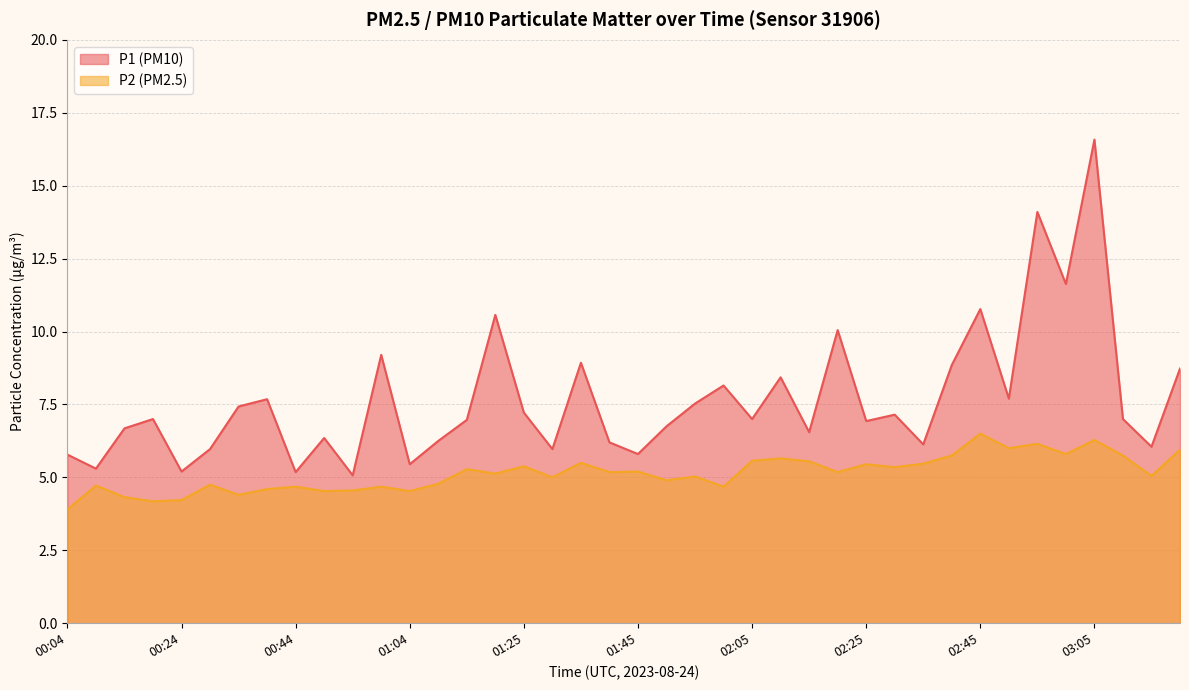

Reading left to right, extract all data points from this chart.

P1: 5.8	5.3	6.7	7.0	5.2	6.0	7.4	7.7	5.2	6.3	5.1	9.2	5.5	6.2	7.0	10.6	7.2	6.0	8.9	6.2	5.8	6.8	7.5	8.2	7.0	8.4	6.5	10.1	6.9	7.2	6.1	8.8	10.8	7.7	14.1	11.6	16.6	7.0	6.0	8.7
P2: 3.9	4.7	4.3	4.2	4.2	4.8	4.4	4.6	4.7	4.5	4.5	4.7	4.5	4.8	5.3	5.1	5.4	5.0	5.5	5.2	5.2	4.9	5.0	4.7	5.6	5.7	5.5	5.2	5.5	5.3	5.5	5.8	6.5	6.0	6.2	5.8	6.3	5.8	5.0	6.0